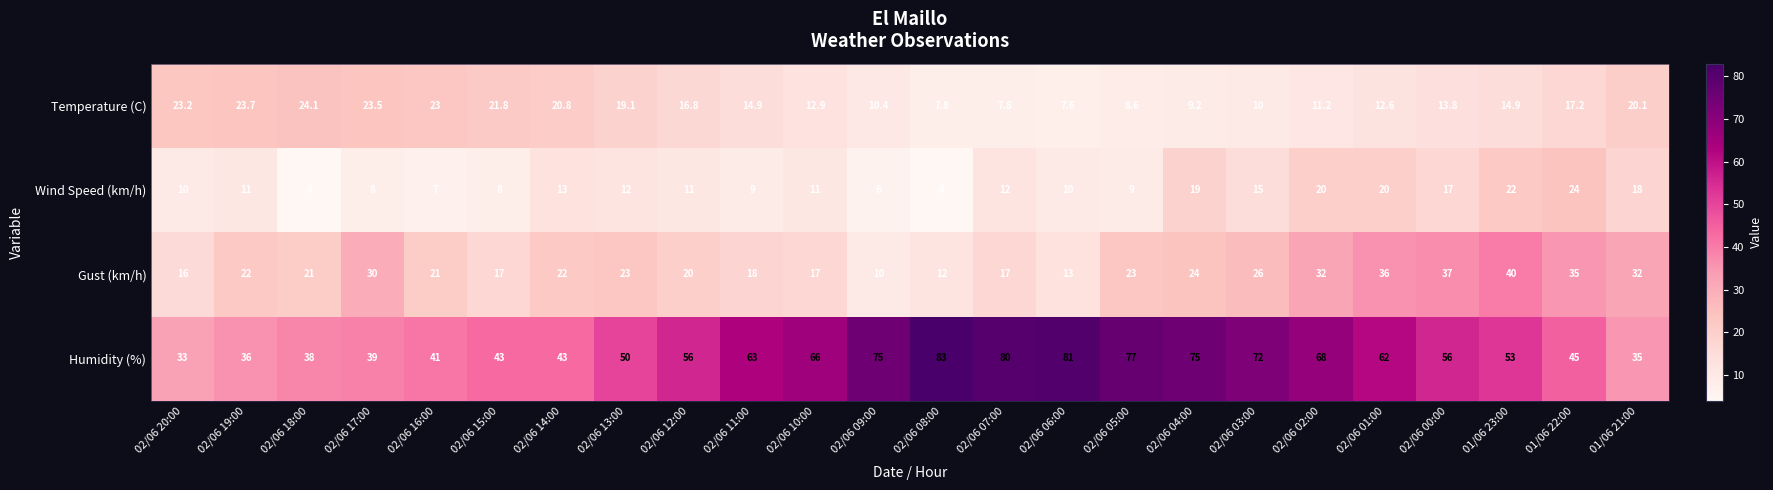

The Wind Speed (km/h) series shows 1.9 at 02/06 08:00. True or false?

False